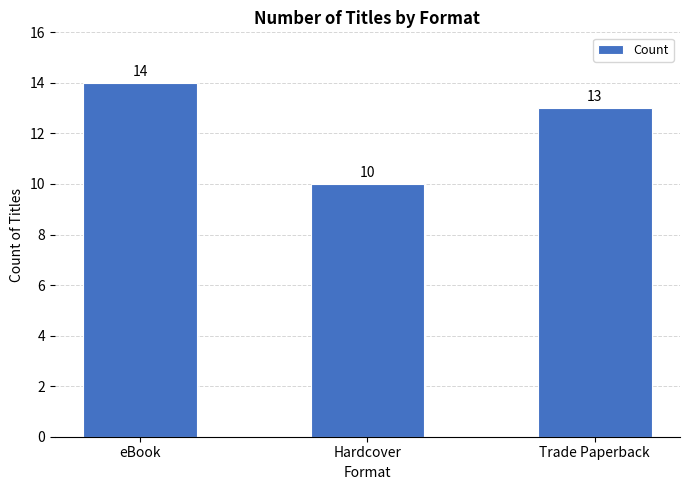

What position from the left is Trade Paperback?

3